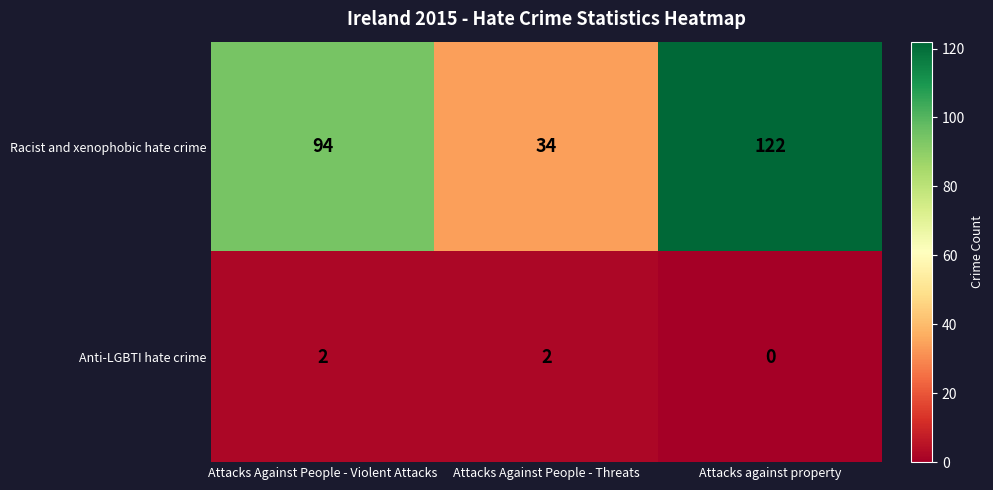

Reading left to right, extract all data points from this chart.

Racist and xenophobic hate crime: 94	34	122
Anti-LGBTI hate crime: 2	2	0